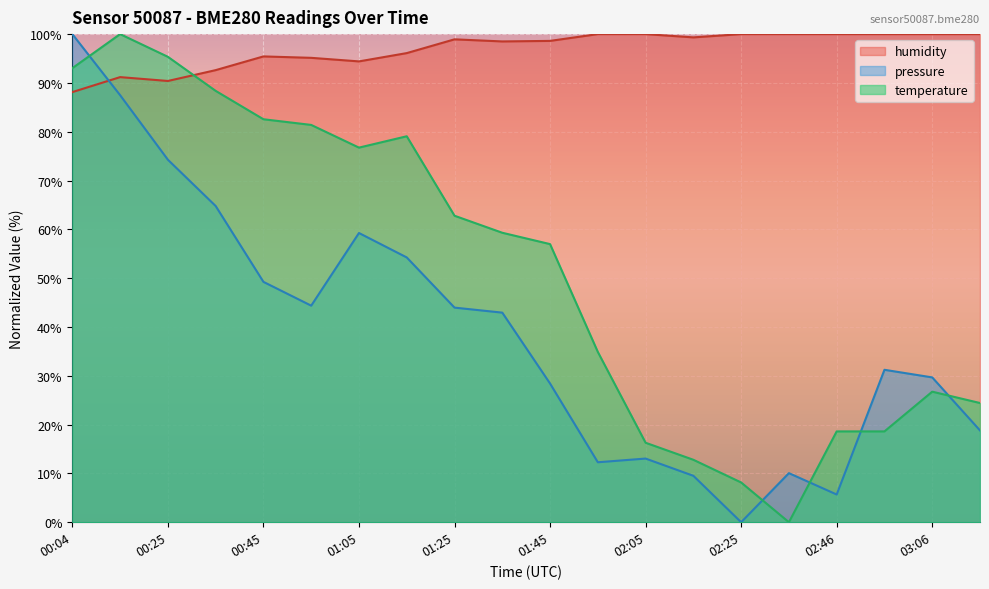

At which category does humidity reach its first local valley?

00:25